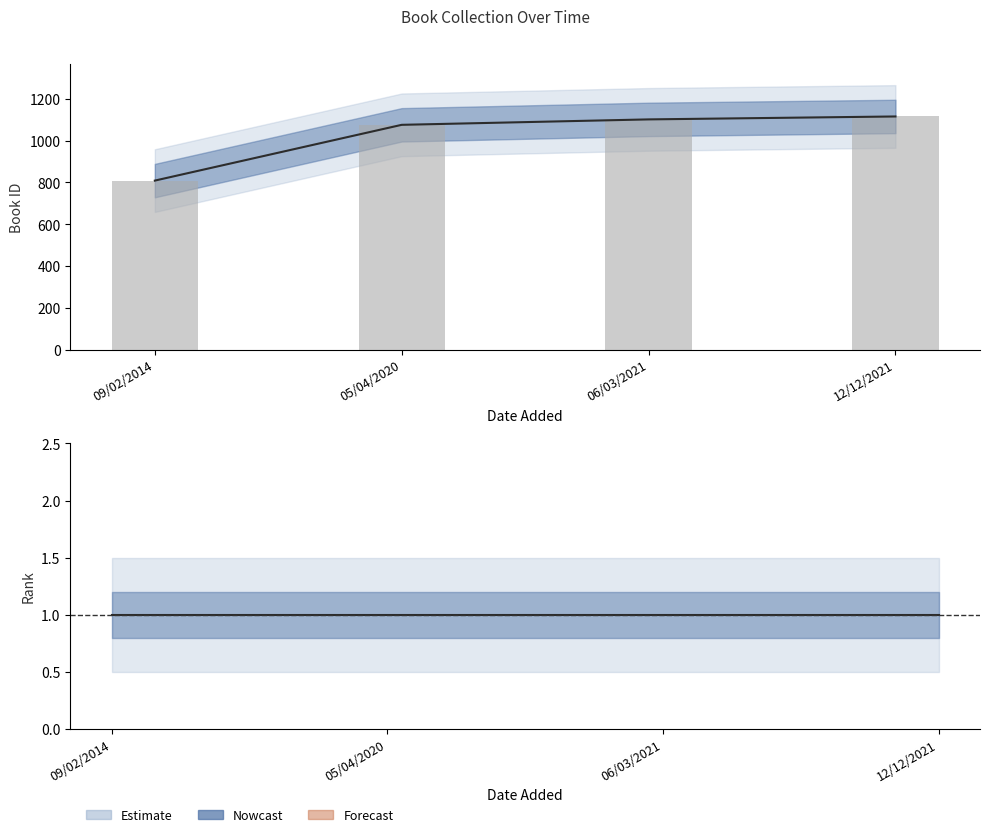

What is the difference between the maximum and second lowest values?

40